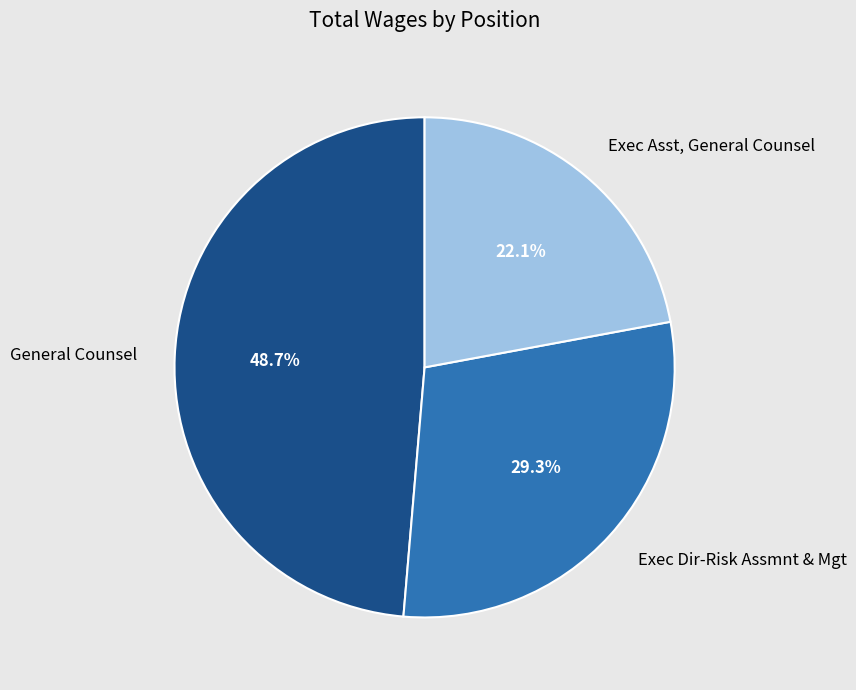

What portion of the pie excludes General Counsel?

51.3%